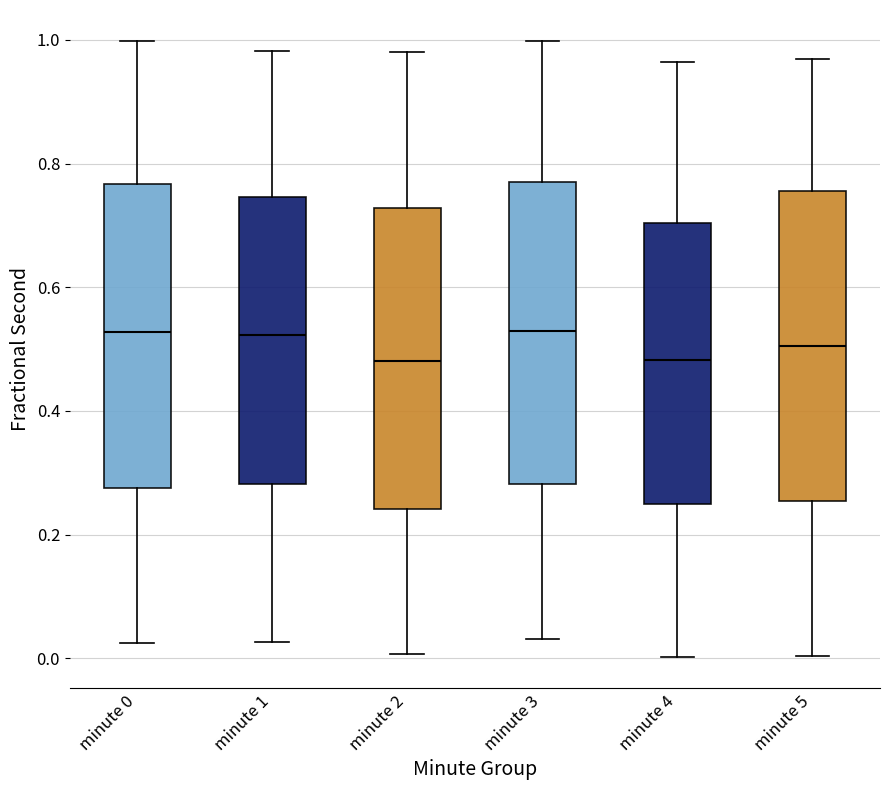

Reading left to right, transcribe this box plot: for each box, give where its median line is, the range the box spans, and where its two whiskers end, as read against the y-axis. The values are not printed on the chart, so give them approximately, as read against the axis.

minute 0: median 0.52, box 0.28 to 0.76, whiskers 0.02 to 1.00
minute 1: median 0.52, box 0.28 to 0.74, whiskers 0.02 to 0.98
minute 2: median 0.48, box 0.24 to 0.72, whiskers 0.00 to 0.98
minute 3: median 0.52, box 0.28 to 0.78, whiskers 0.04 to 1.00
minute 4: median 0.48, box 0.24 to 0.70, whiskers 0.00 to 0.96
minute 5: median 0.50, box 0.26 to 0.76, whiskers 0.00 to 0.96